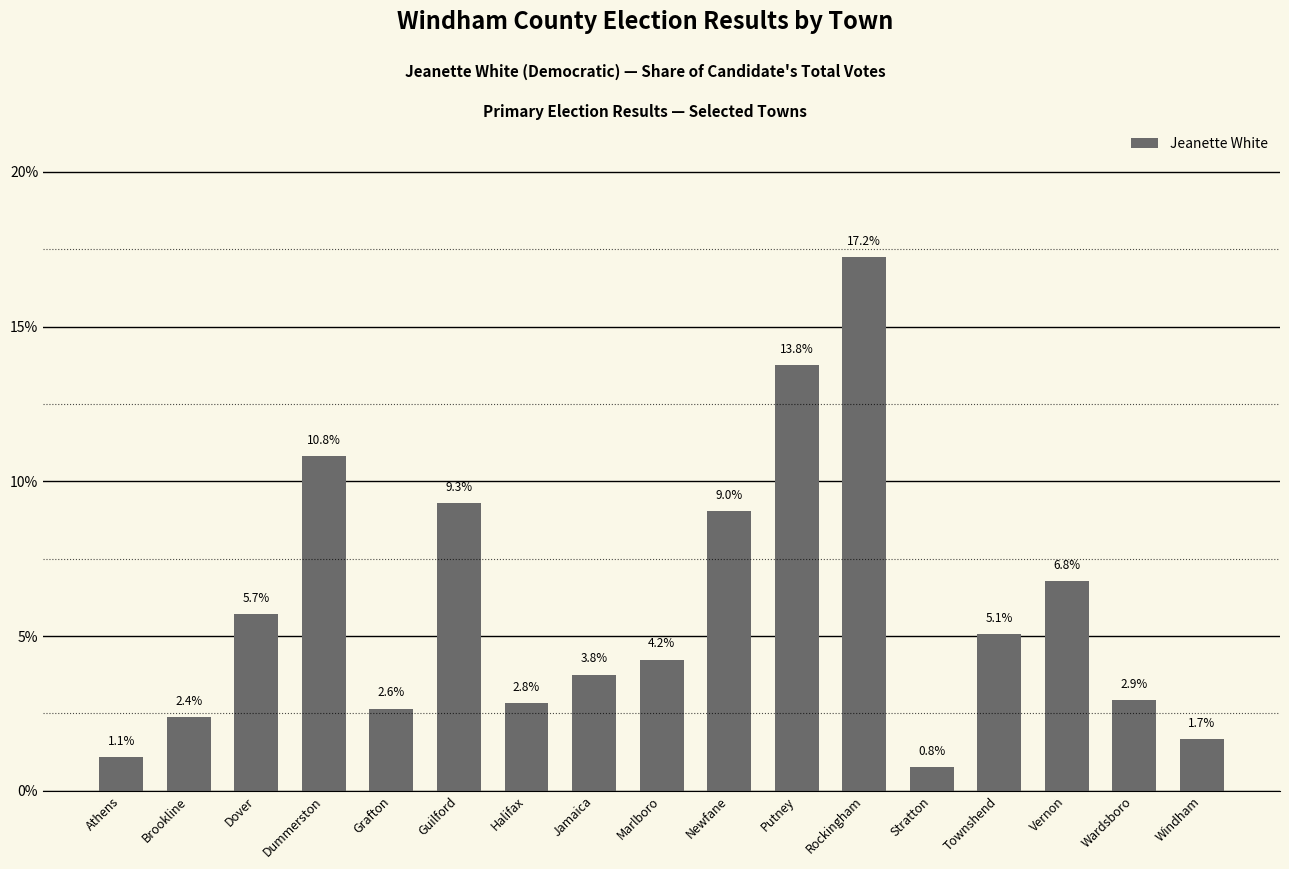

What is the ratio of the value at Brookline to the value at Newfane?

0.3